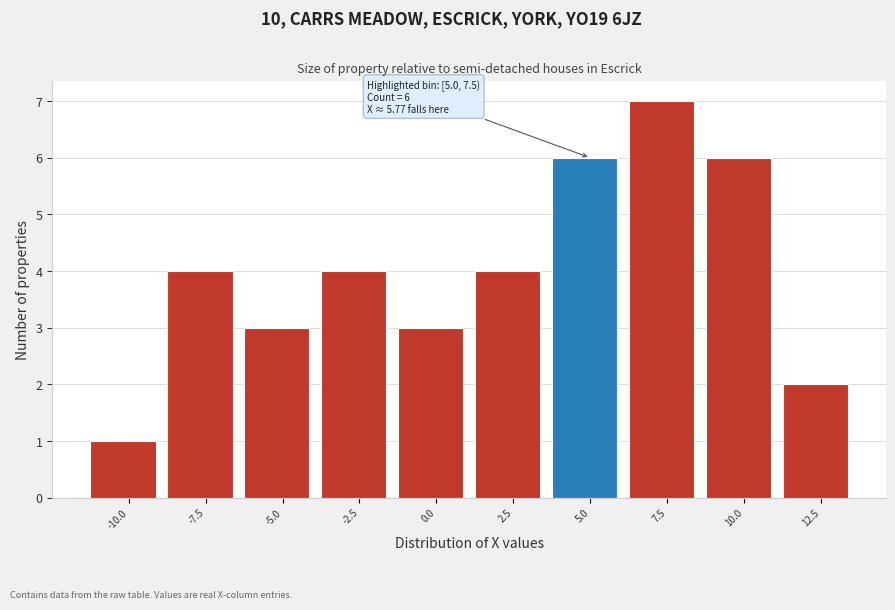

Reading right to left, what are all the values shown in this chart?

2	6	7	6	4	3	4	3	4	1